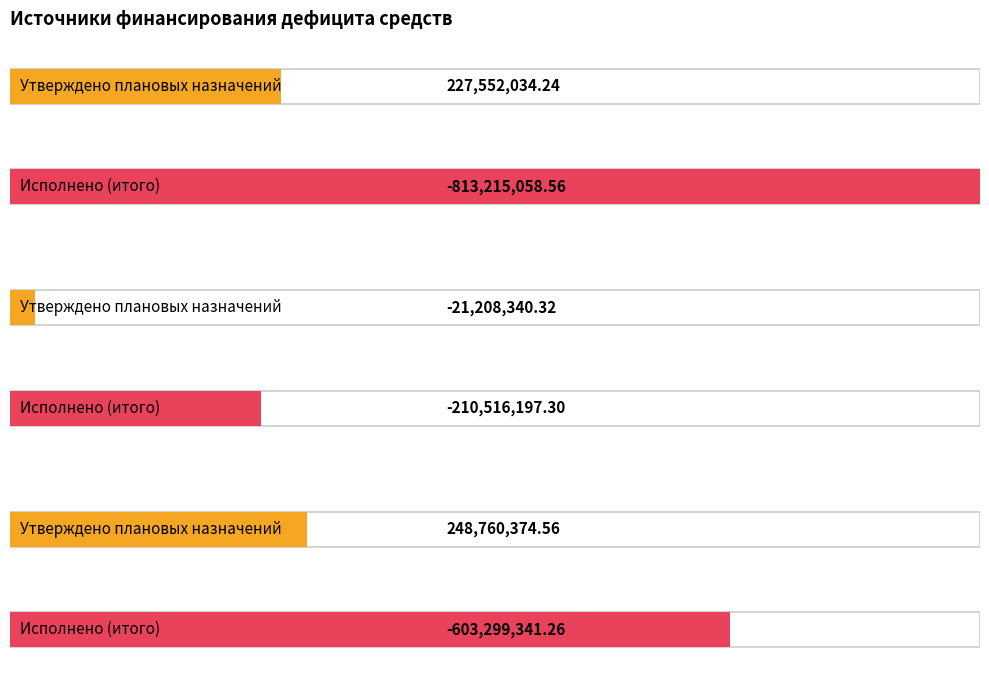

What is the greatest value displayed?

248760374.6